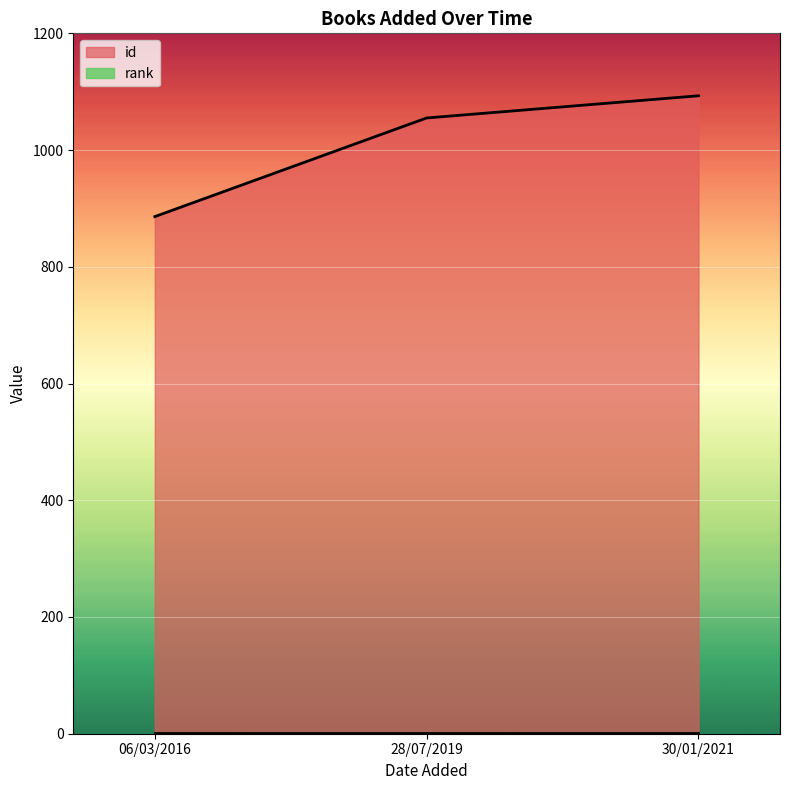

What is the sum of all id values?

3034